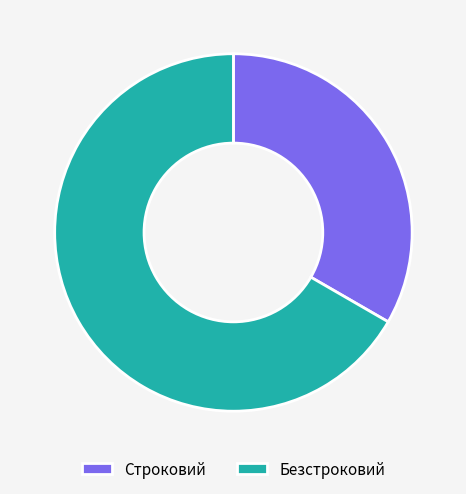

Is the sum of Строковий and Безстроковий greater than half?

Yes